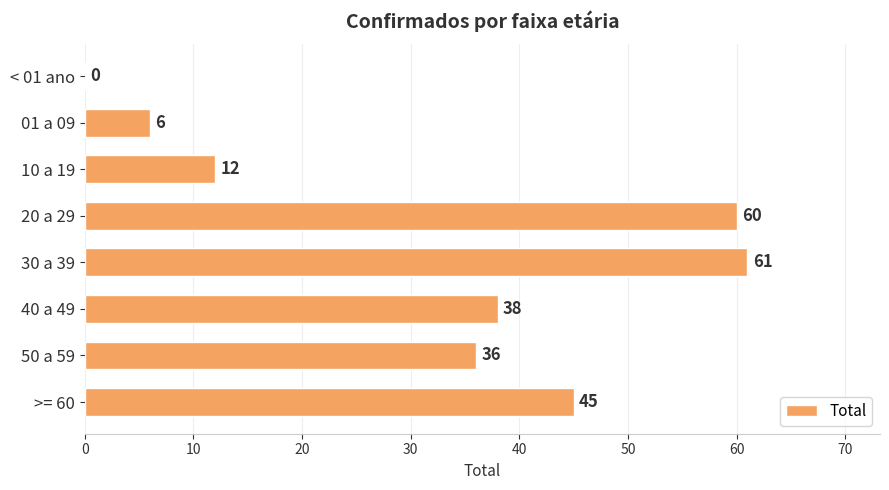

Are the bars horizontal?

Yes